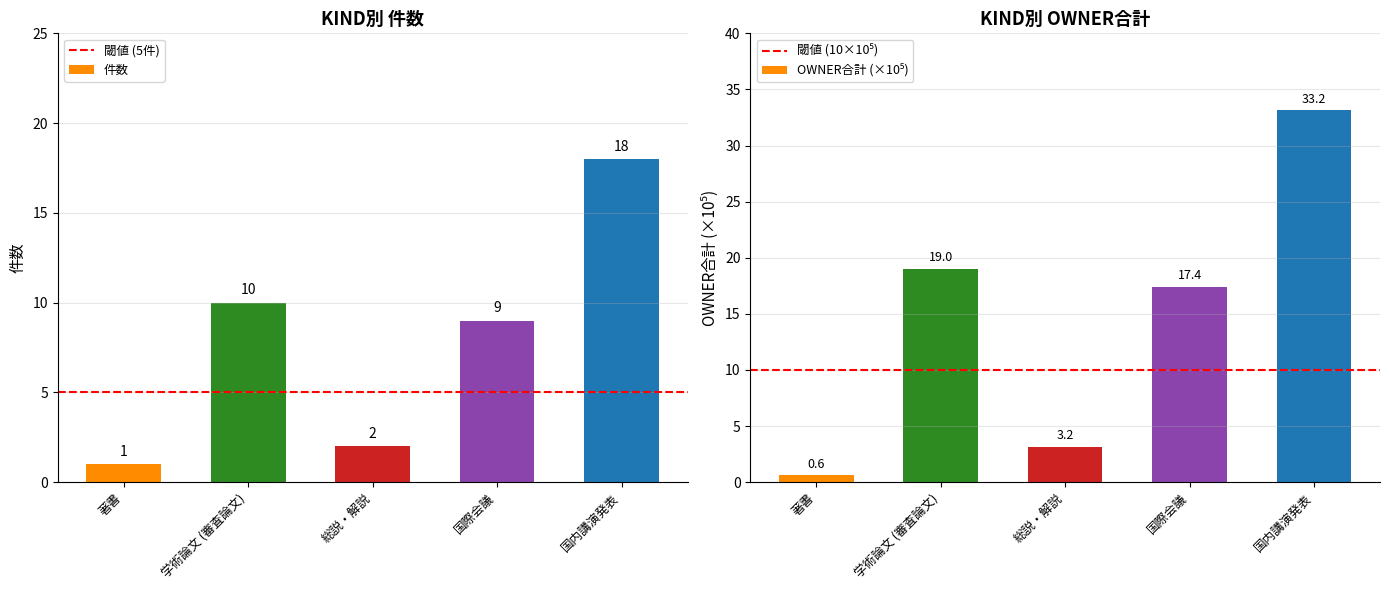

Approximately how many times larger is the value at 国際会議 compared to 著書?

9.0